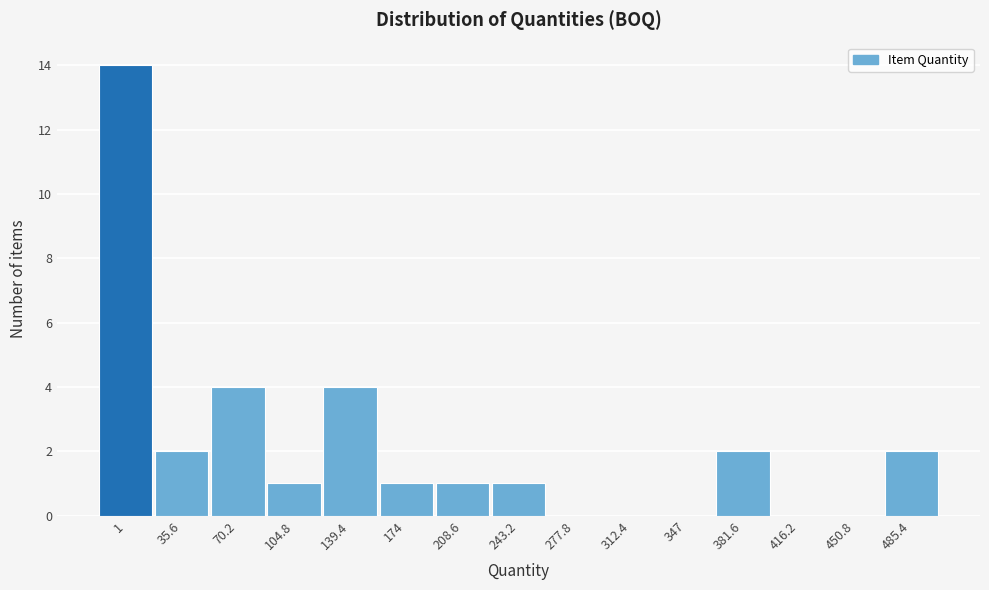

Reading left to right, what are all the values shown in this chart?

1=14	35.6=2	70.2=4	104.8=1	139.4=4	174=1	208.6=1	243.2=1	277.8=0	312.4=0	347=0	381.6=2	416.2=0	450.8=0	485.4=2